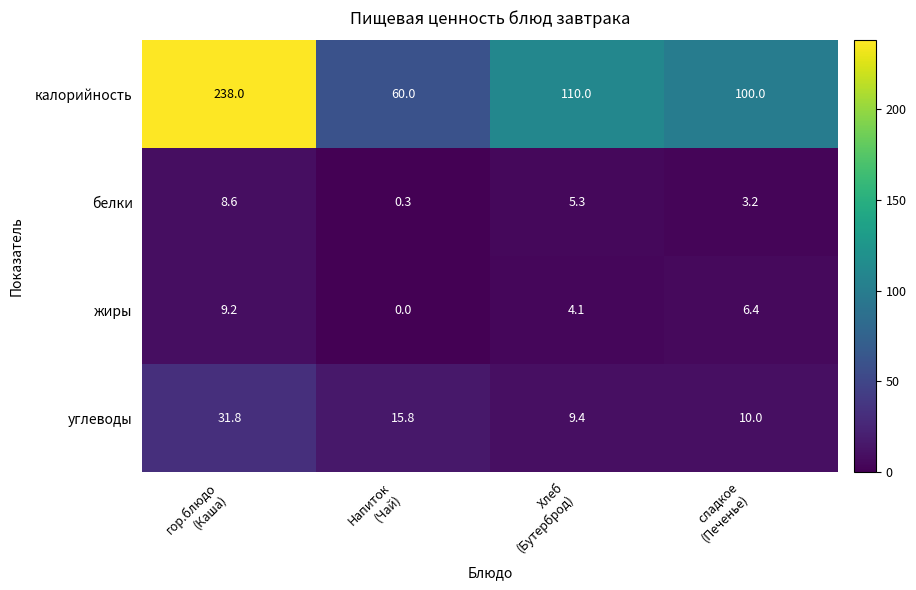

What is the average value of the углеводы series?

16.8